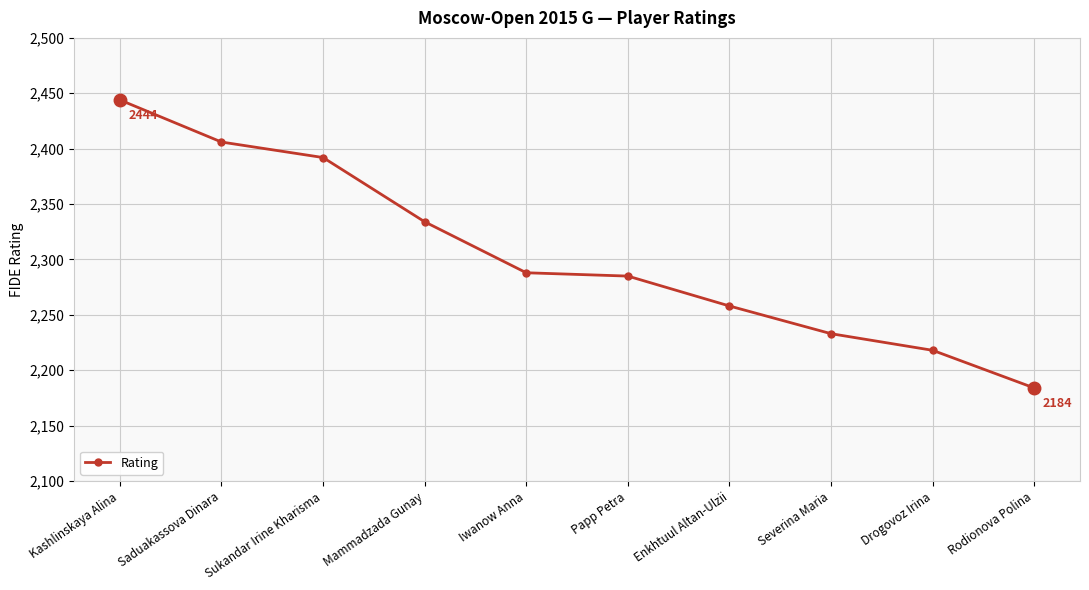

What is the sum of the values at Sukandar Irine Kharisma and Kashlinskaya Alina?

4836